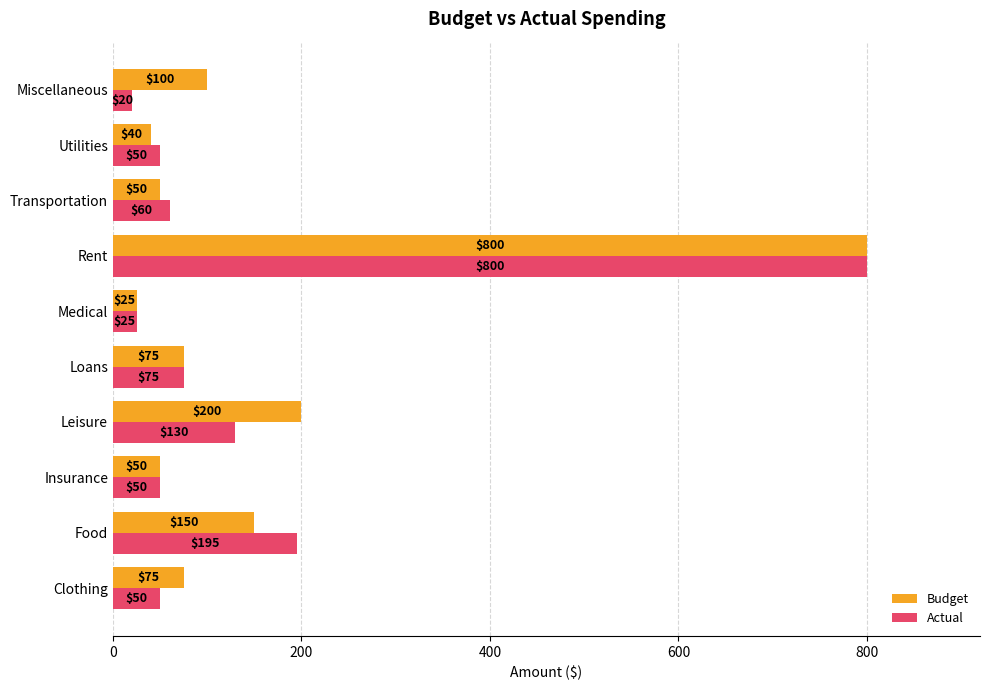

Rank the series at Clothing from lowest to highest value.

Actual, Budget